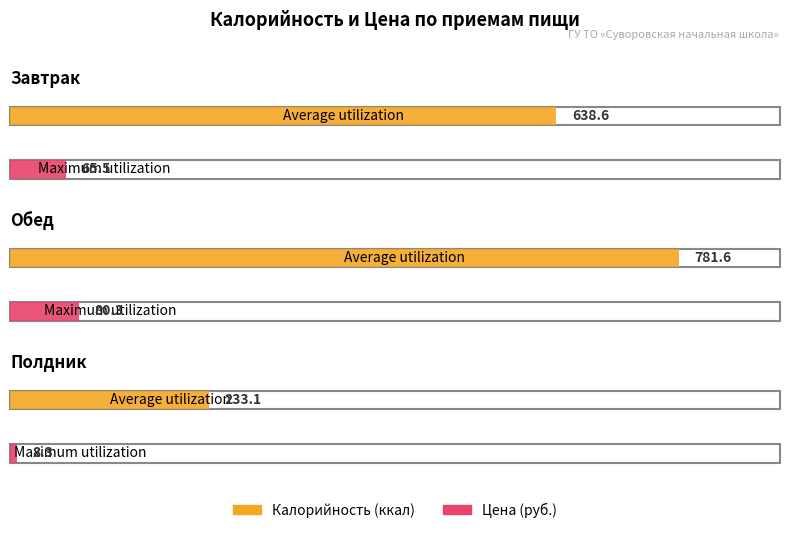

Between Завтрак and Обед, which is larger?

Обед